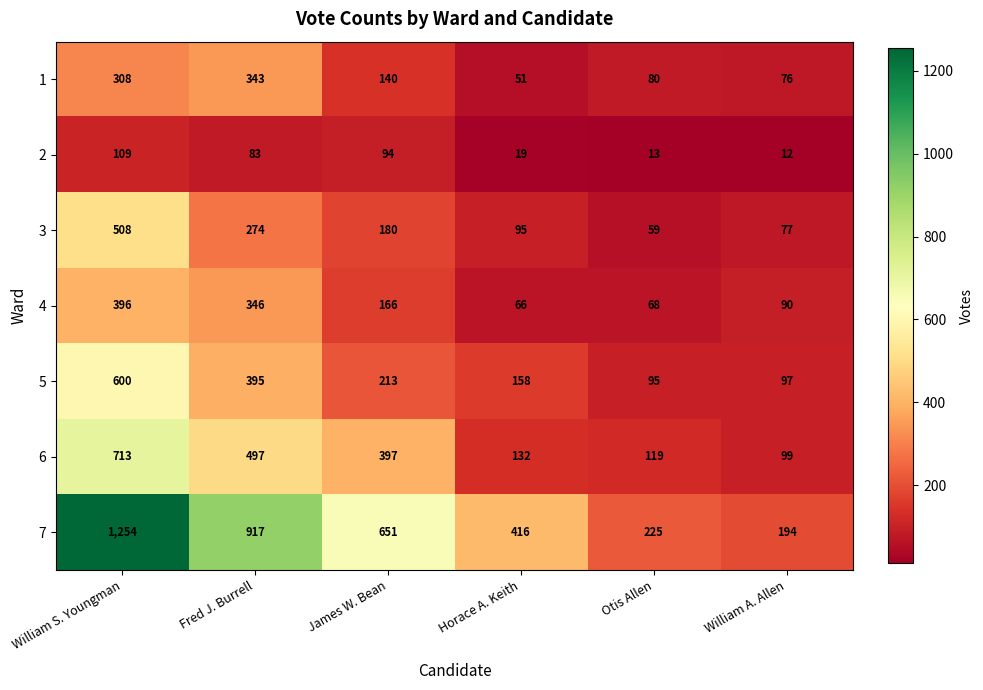

At which label does 7 reach its peak?

William S. Youngman